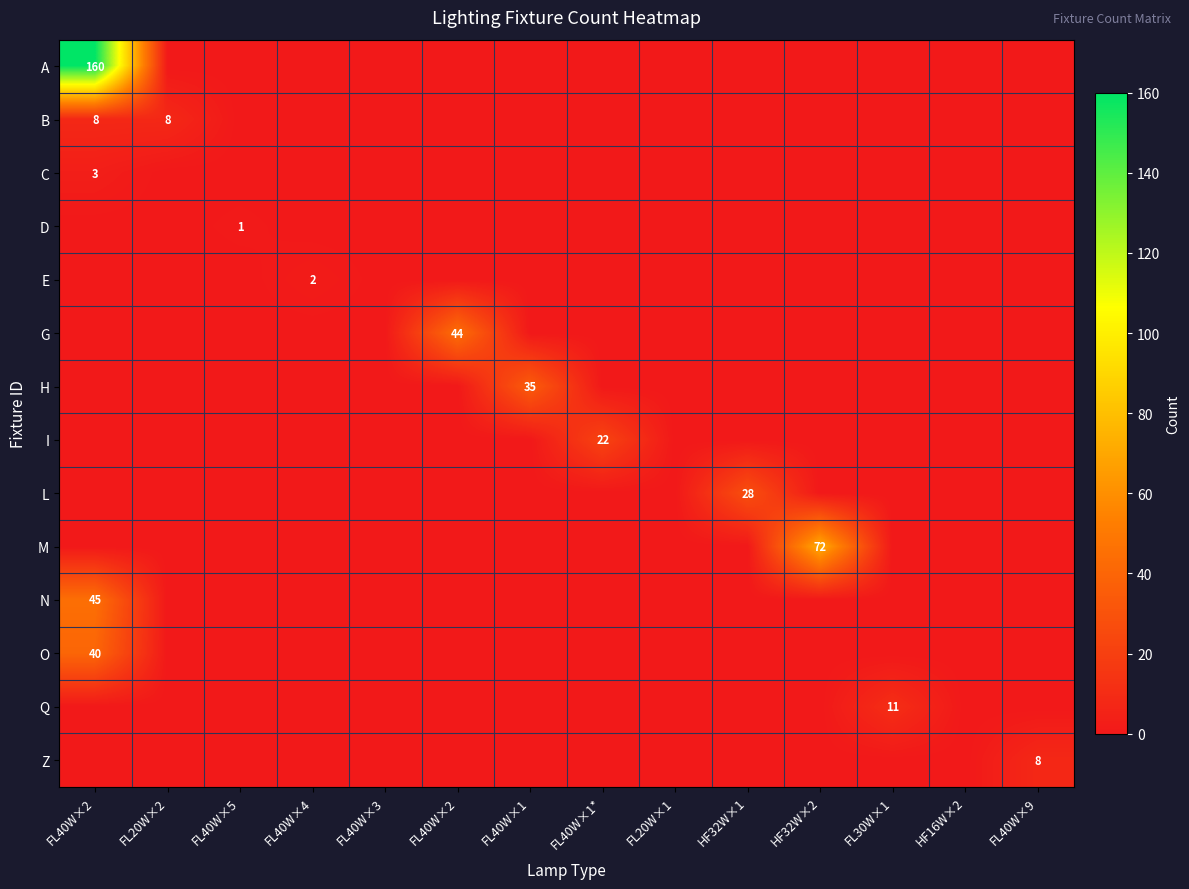

What is the average value of the L series?

2